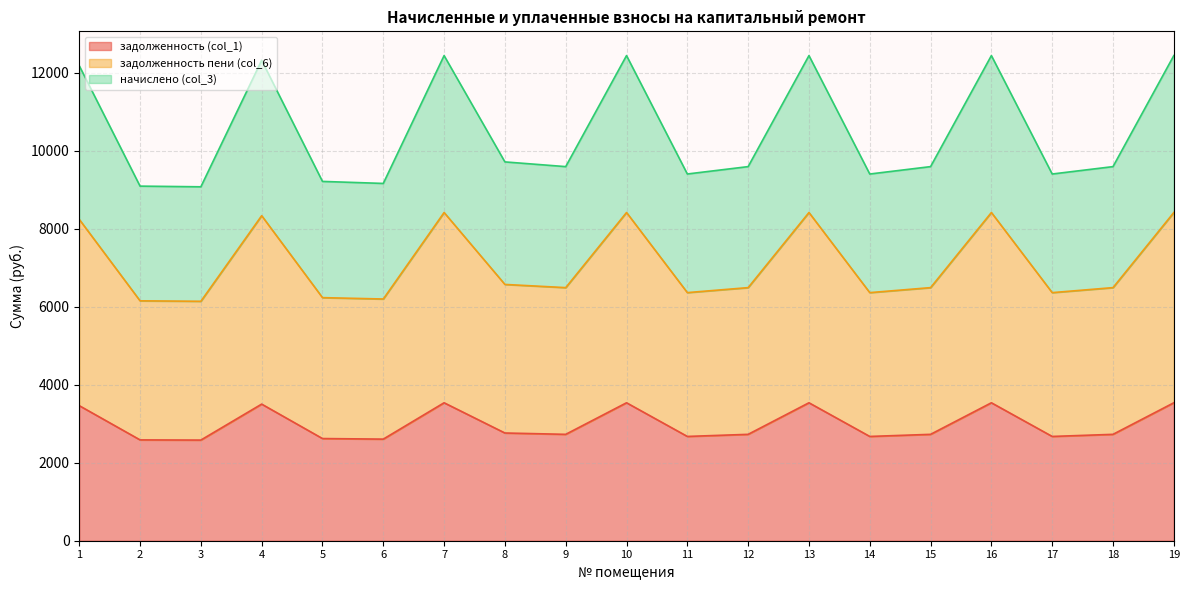

What is the total value across all series at 14?

9401.8